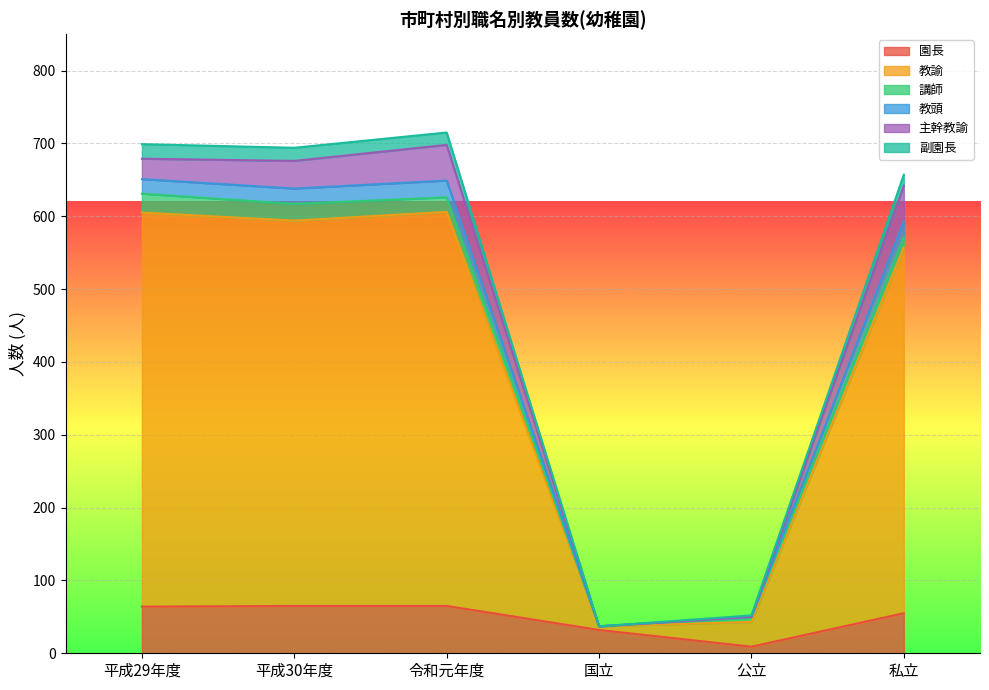

In 副園長, how many points are higher than both neighbors (excluding endpoints)?

1